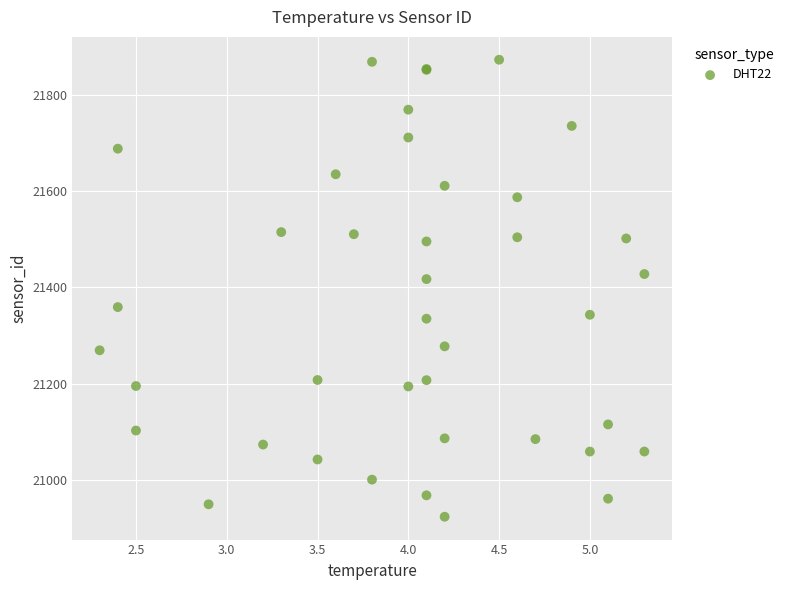

What Y value in the scatter plot is closest to 21398?

21417.2